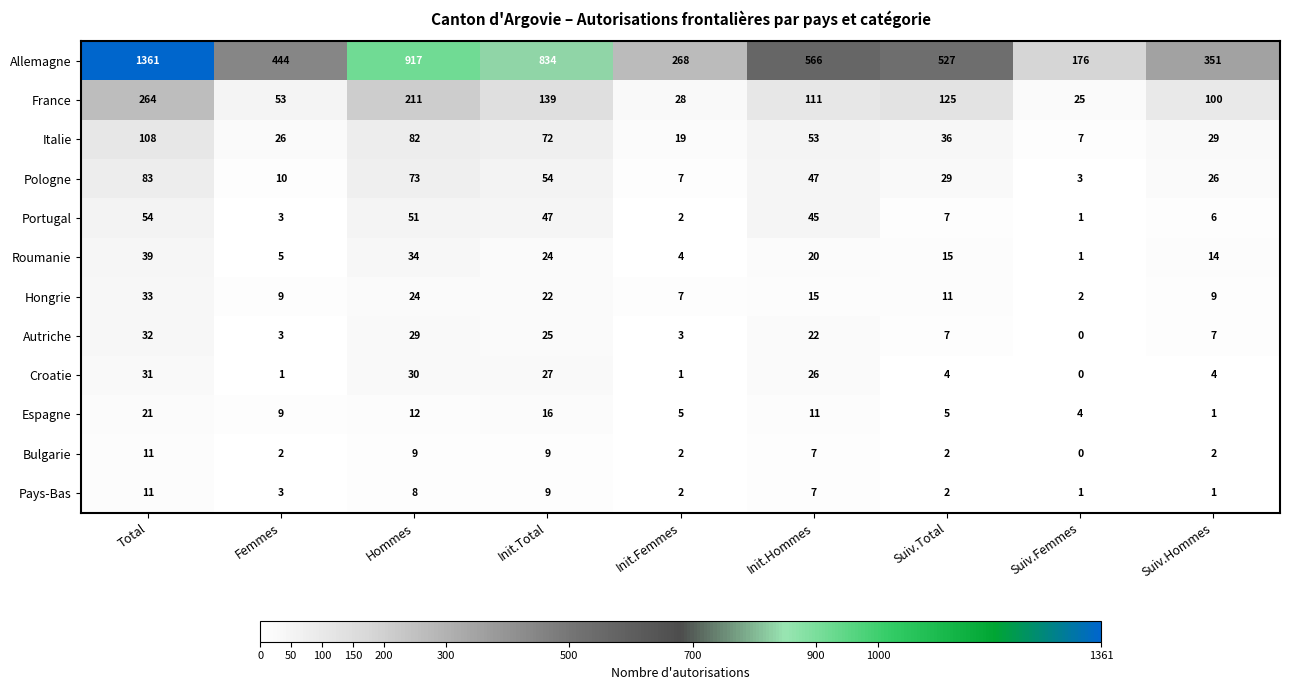

At Hommes, list the series in order from smallest to largest.

Pays-Bas, Bulgarie, Espagne, Hongrie, Autriche, Croatie, Roumanie, Portugal, Pologne, Italie, France, Allemagne